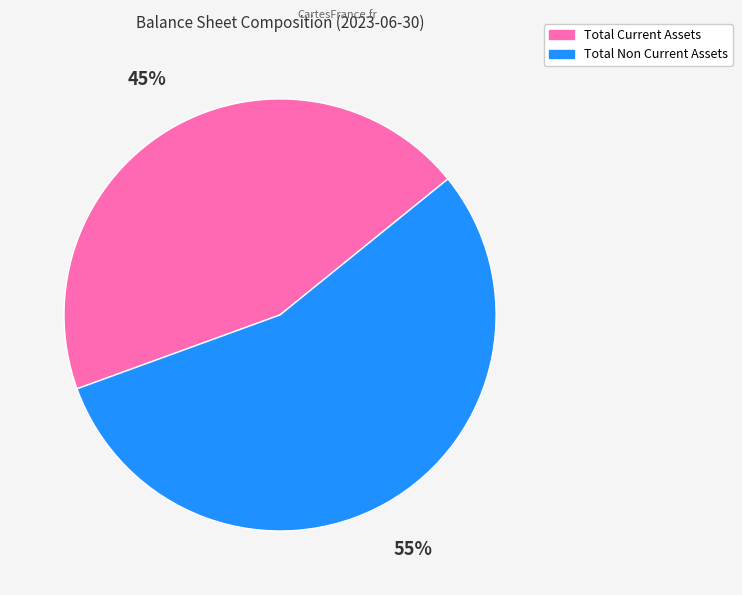

To the nearest percent, what percentage of the pie is Total Non Current Assets?

55%